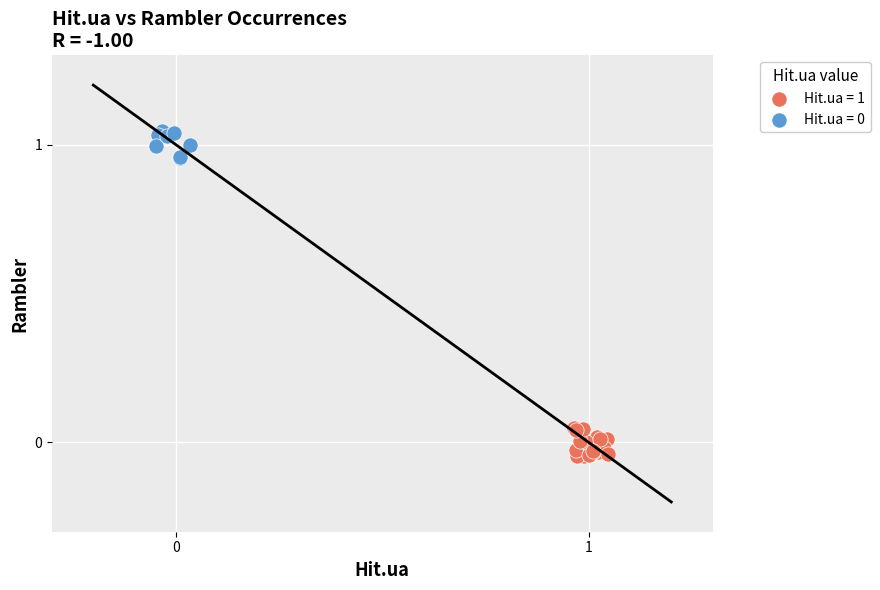

Which series contains the lowest Y value?

Hit.ua = 1